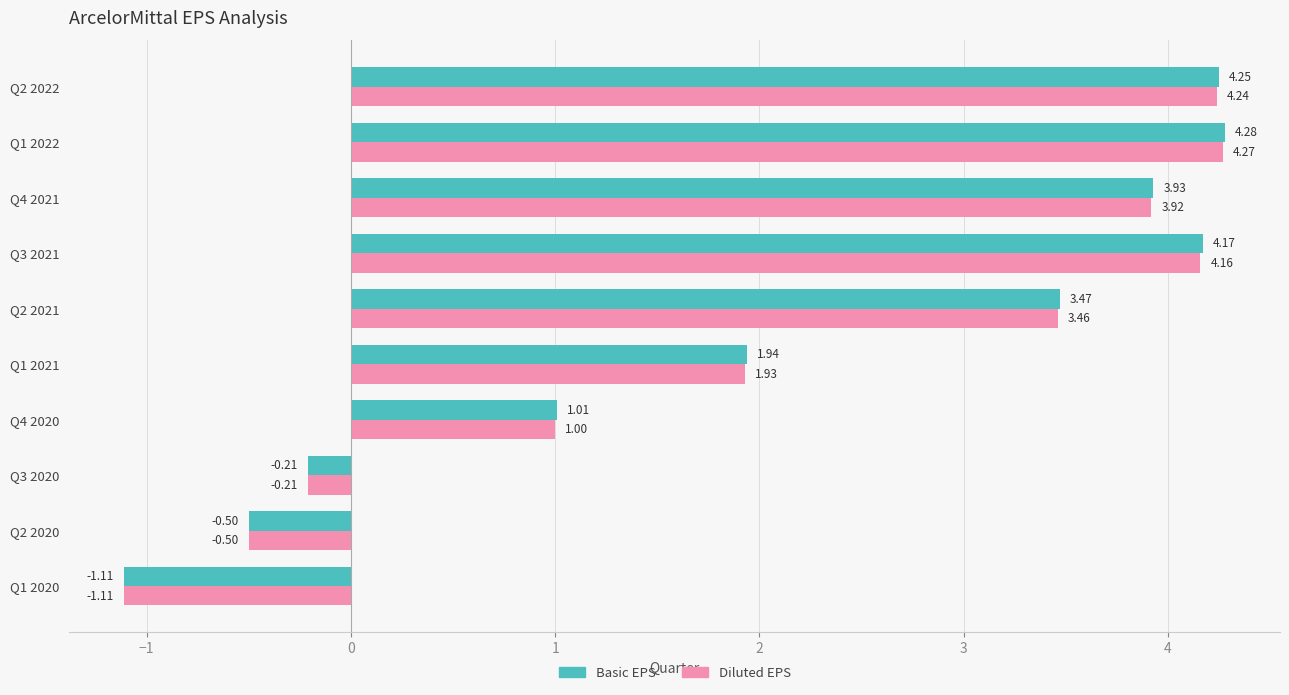

What is the difference between the Diluted EPS values at Q1 2021 and Q2 2020?

2.4